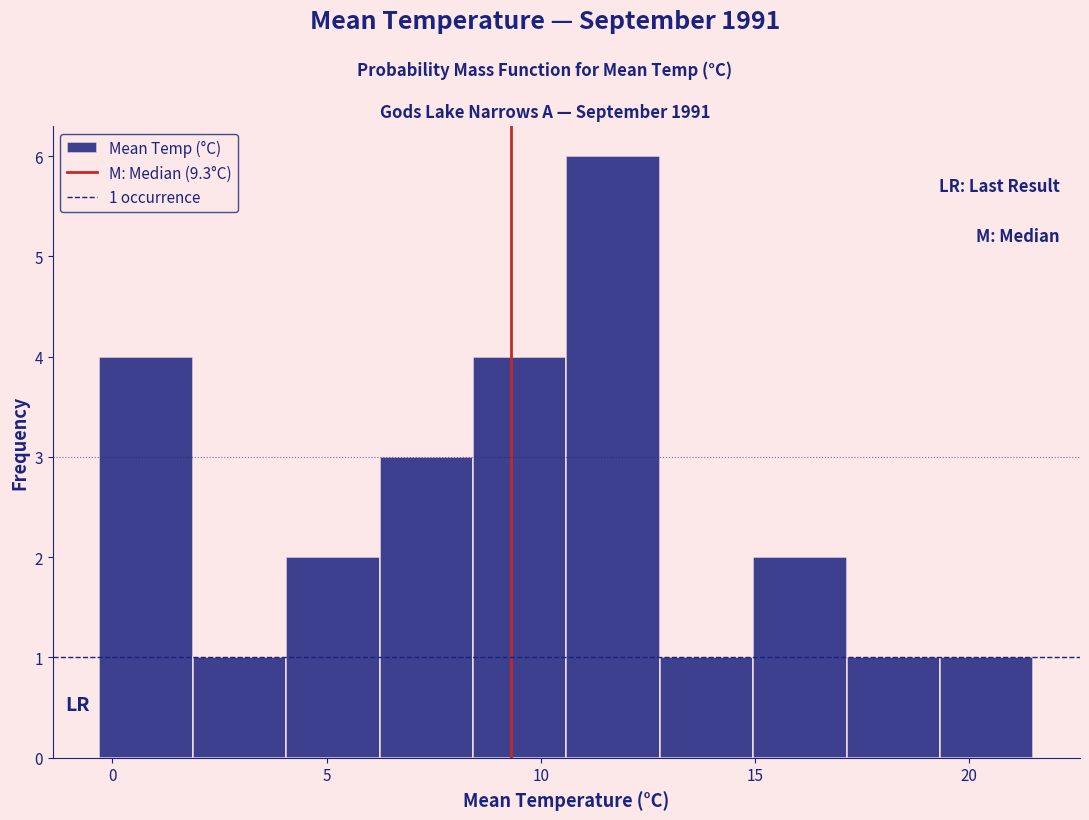

Which range on the x-axis has the tallest bar?

10.5 to 13.0